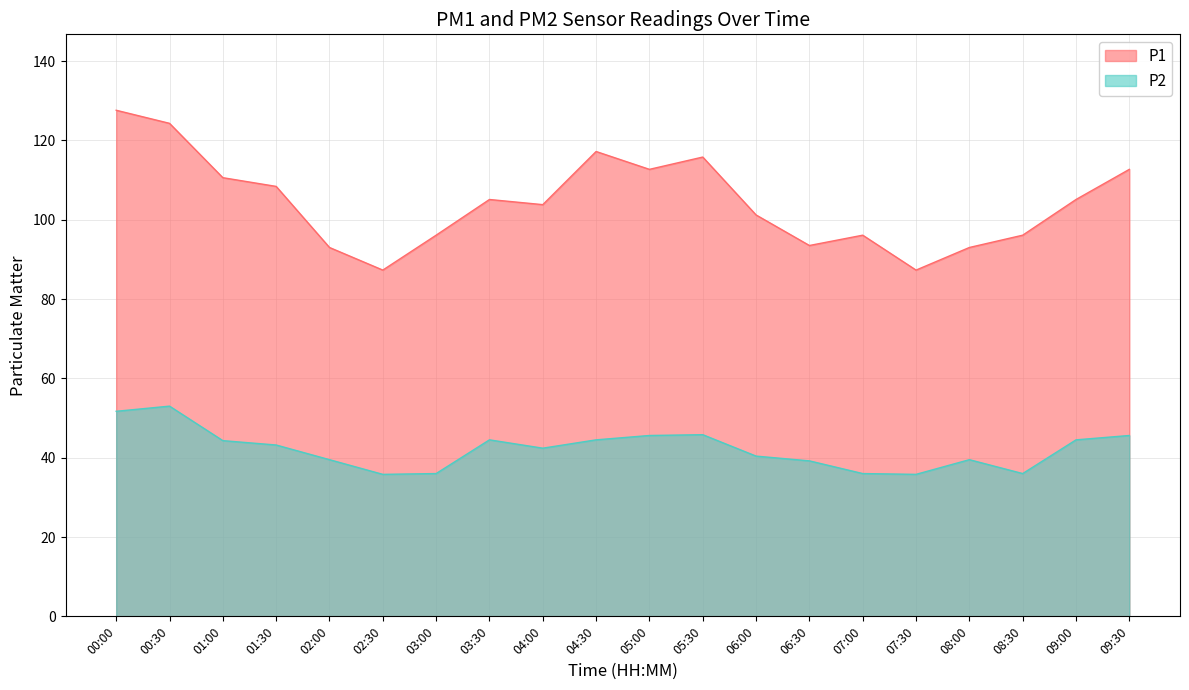

What are all the series names shown in the legend?

P1, P2